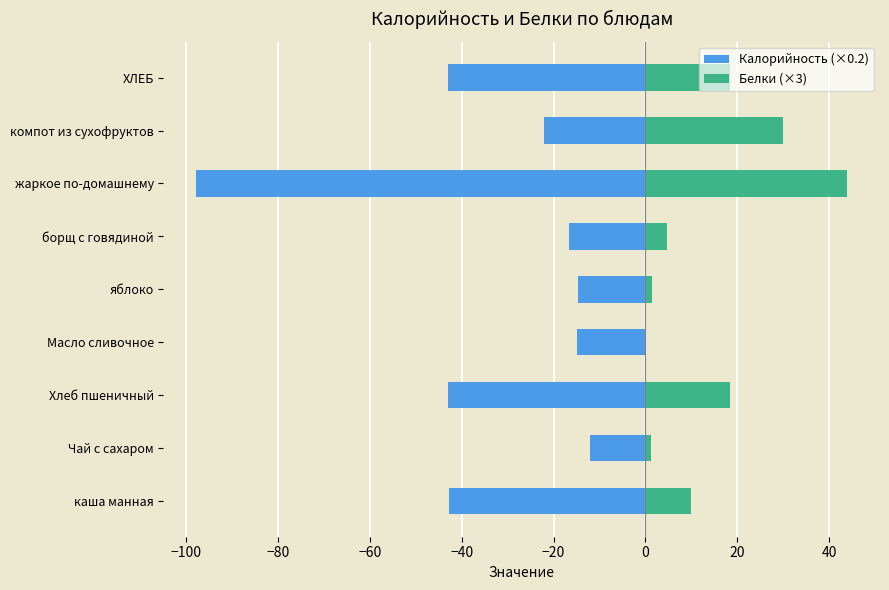

What is the difference between the highest and lowest values at жаркое по-домашнему?

141.9